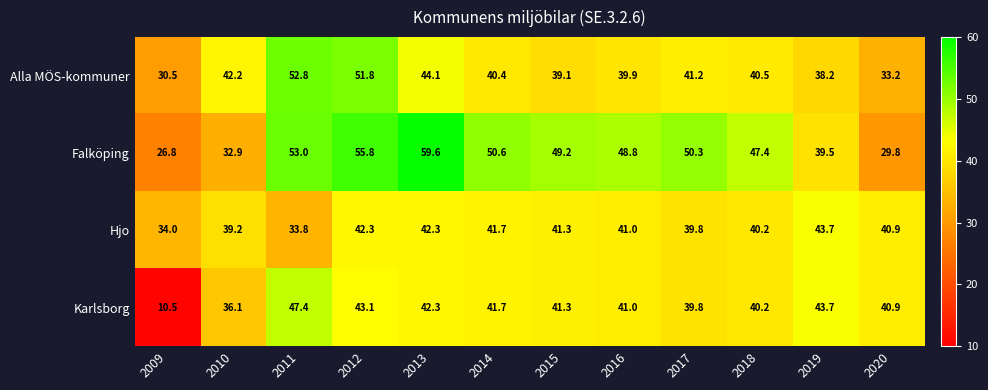

Rank the series by their maximum value, from highest to lowest.

Falköping, Alla MÖS-kommuner, Karlsborg, Hjo